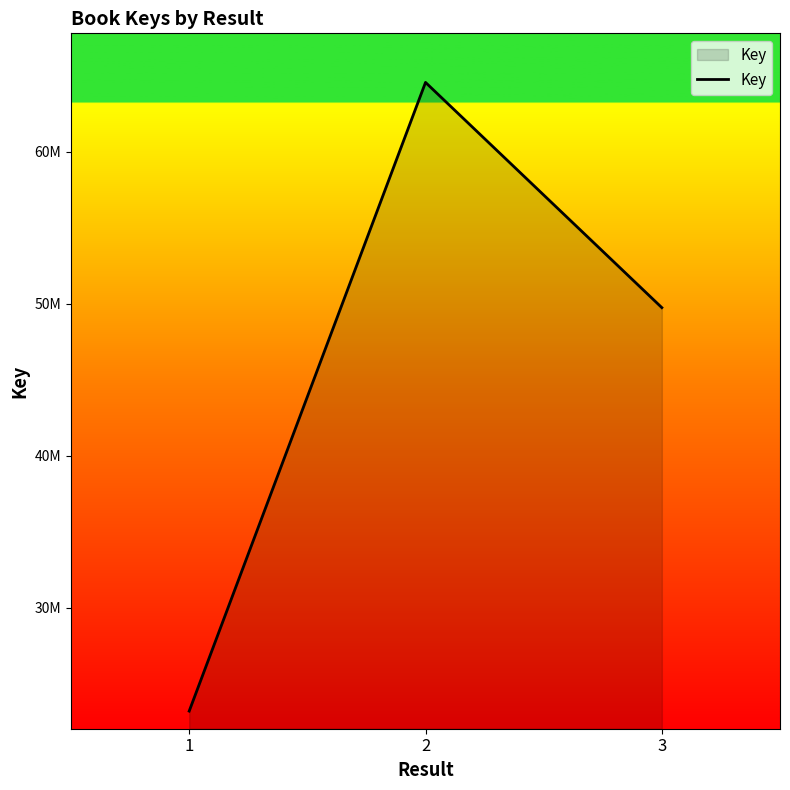

Does the chart have visible grid lines?

No